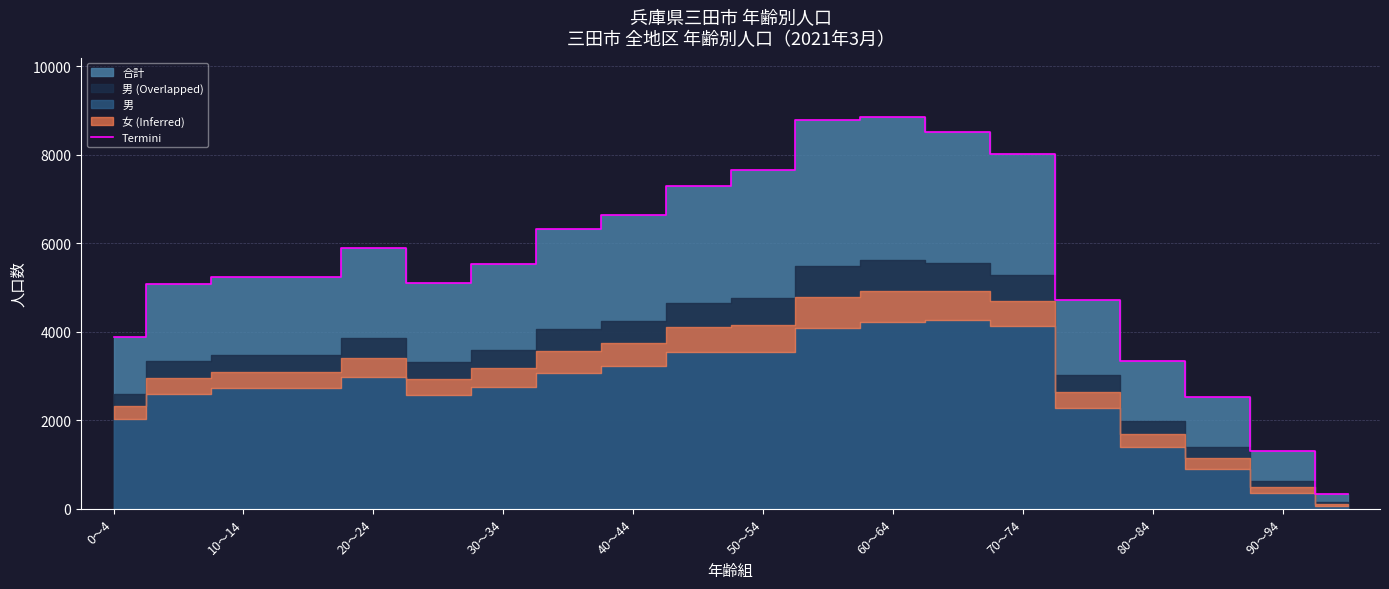

What is the minimum value for Termini?

334